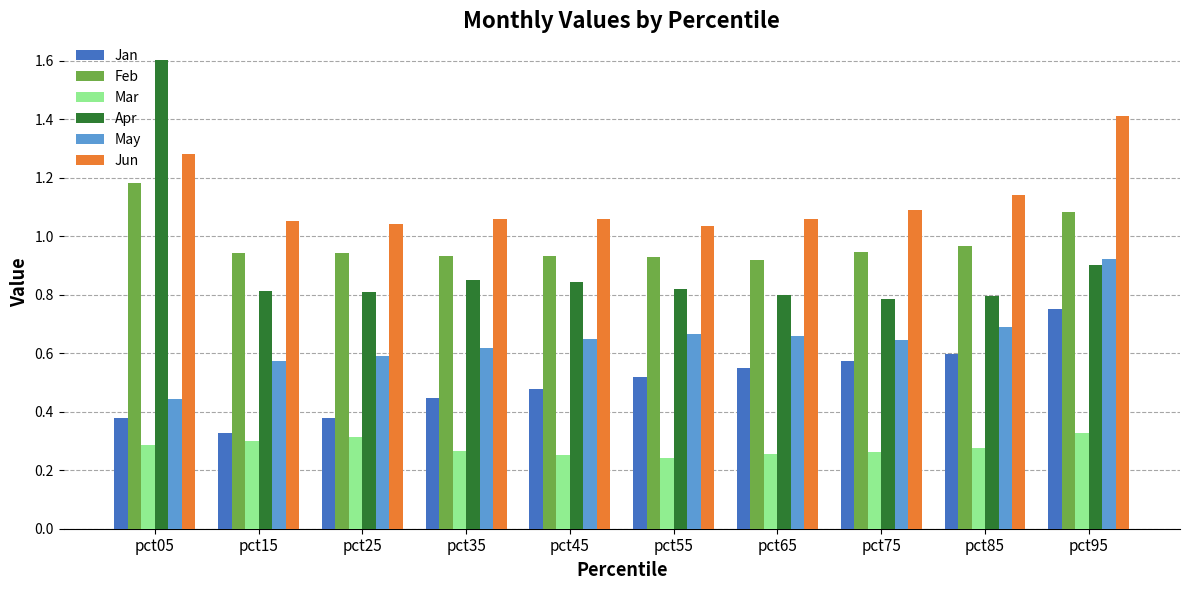

Is it true that Feb equals 1.6 at pct95?

False